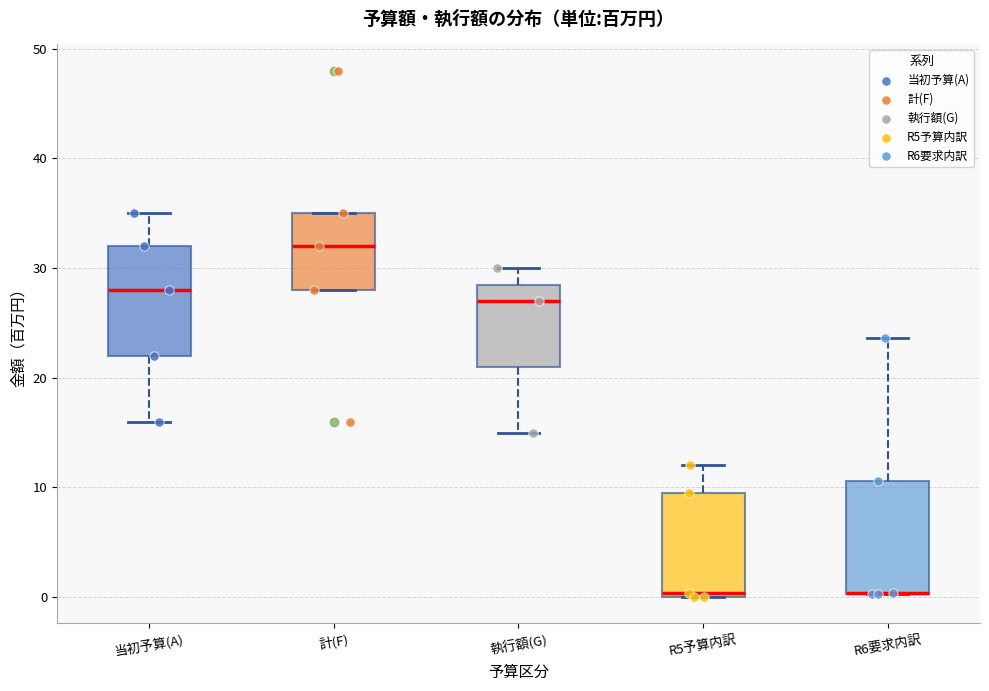

Reading left to right, transcribe this box plot: for each box, give where its median line is, the range the box spans, and where its two whiskers end, as read against the y-axis. The values are not printed on the chart, so give them approximately, as read against the axis.

当初予算(A): median 28, box 22 to 32, whiskers 16 to 35
計(F): median 32, box 28 to 35, whiskers 28 to 35
執行額(G): median 27, box 21 to 29, whiskers 15 to 30
R5予算内訳: median 0 (just above the box's lower edge), box 0 to 9, whiskers 0 to 12
R6要求内訳: median 0 (drawn on the box's lower edge), box 0 to 11, whiskers 0 to 24